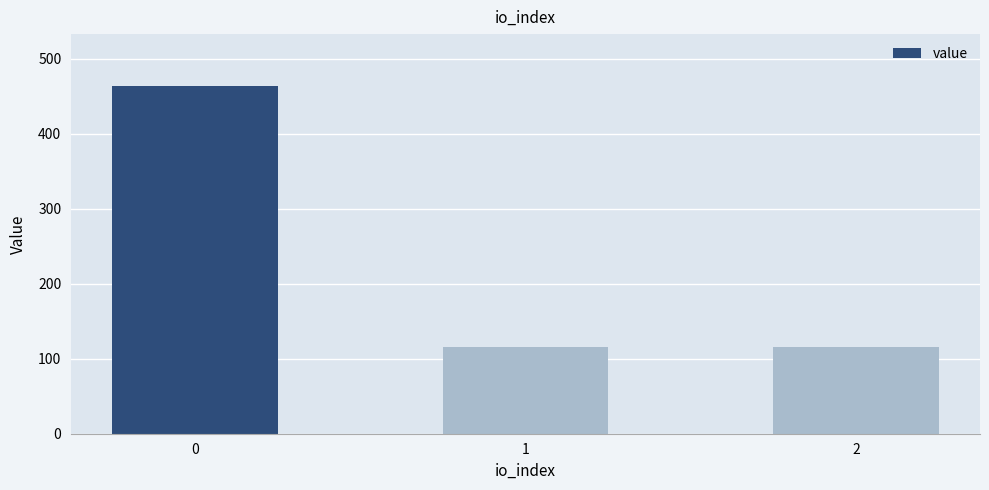

The value at 0 is 463.2. True or false?

True